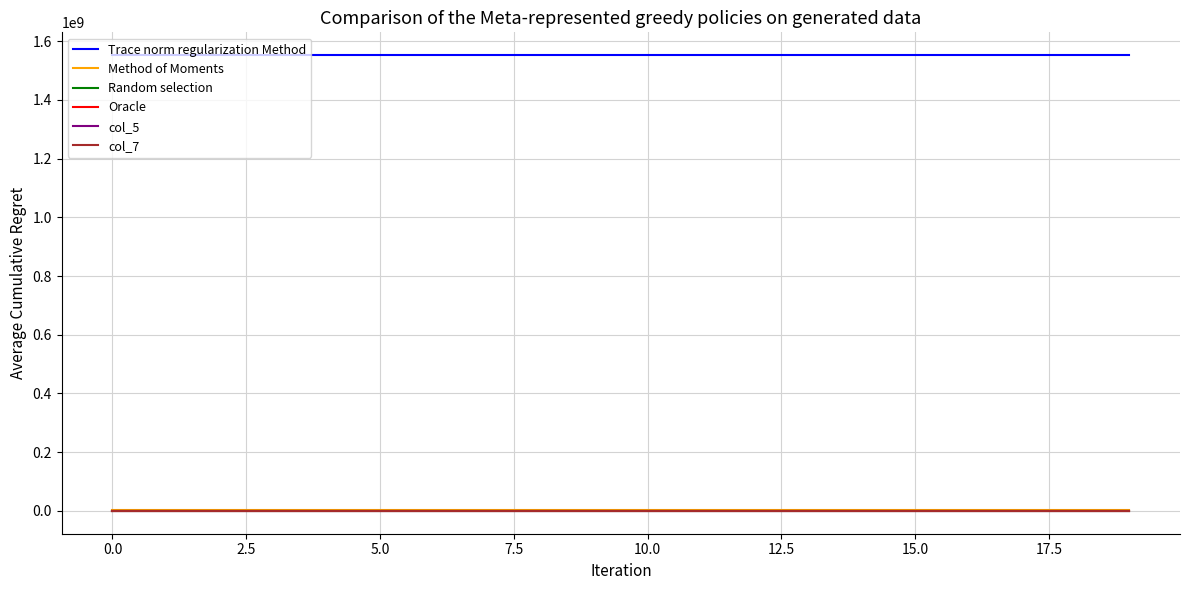

Which series has the largest total across all categories?

Trace norm regularization Method